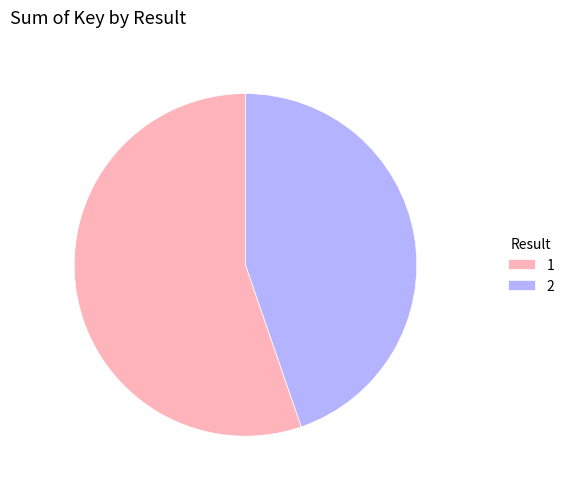

Is 2 the majority of the pie?

No